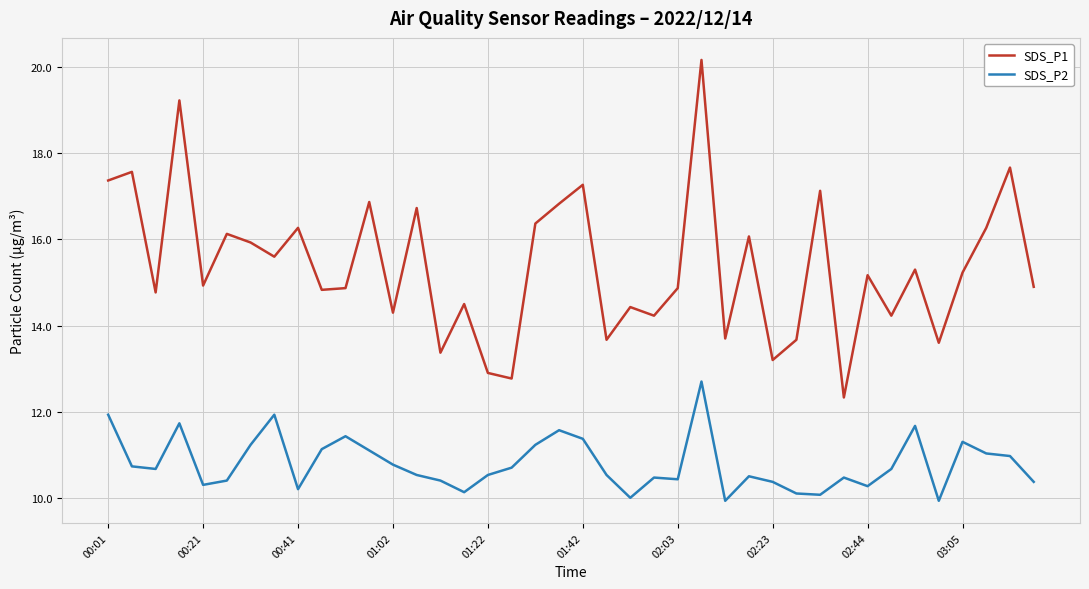

True or false: SDS_P2 and SDS_P1 cross at least once.

False